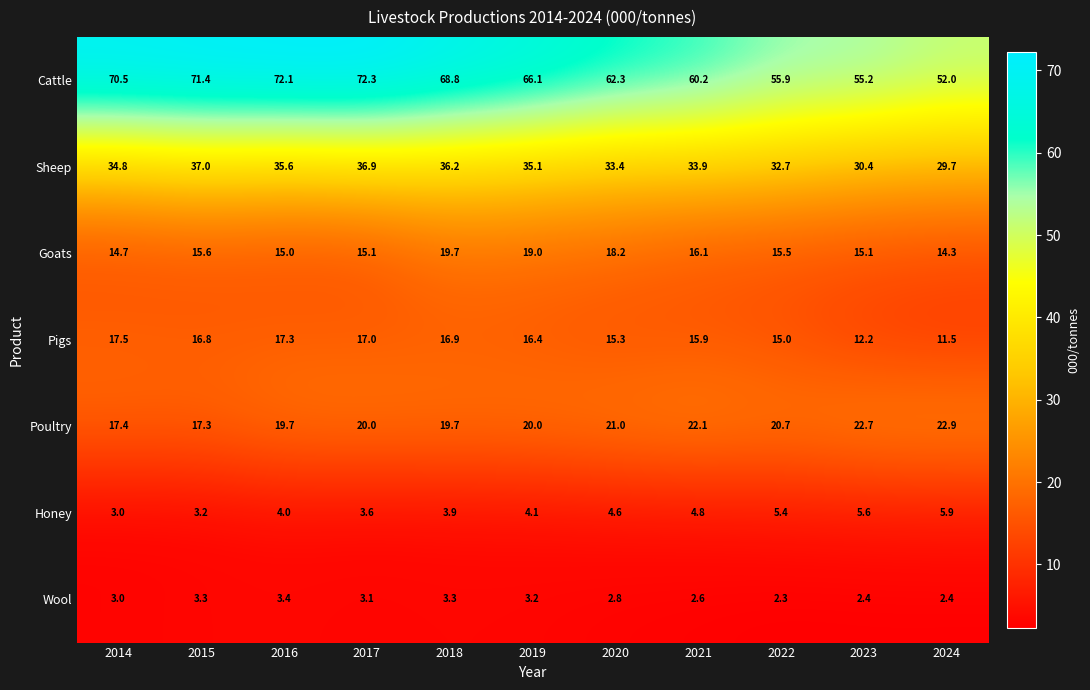

What is the minimum value for Poultry?

17.3